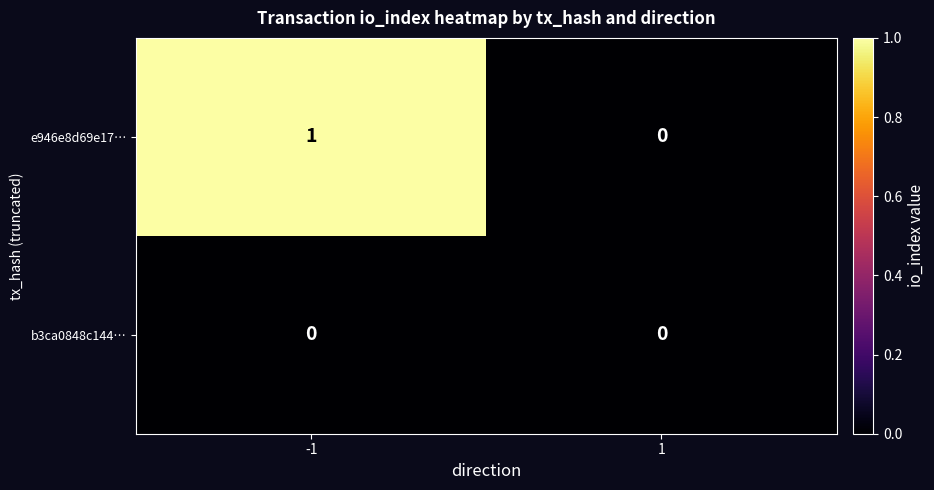

List the series in order of their overall mean, highest first.

e946e8d69e17…, b3ca0848c144…